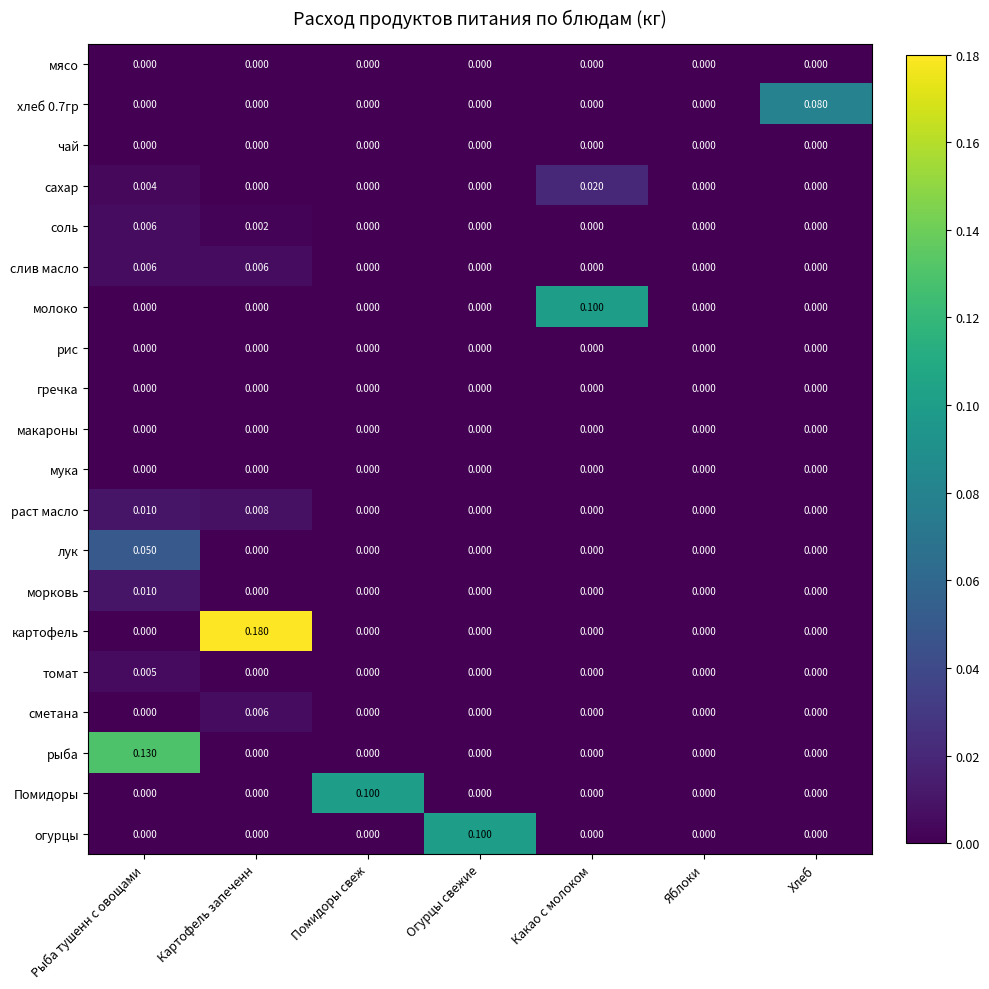

At which category is the sum across all series the highest?

Рыба тушенн с овощами